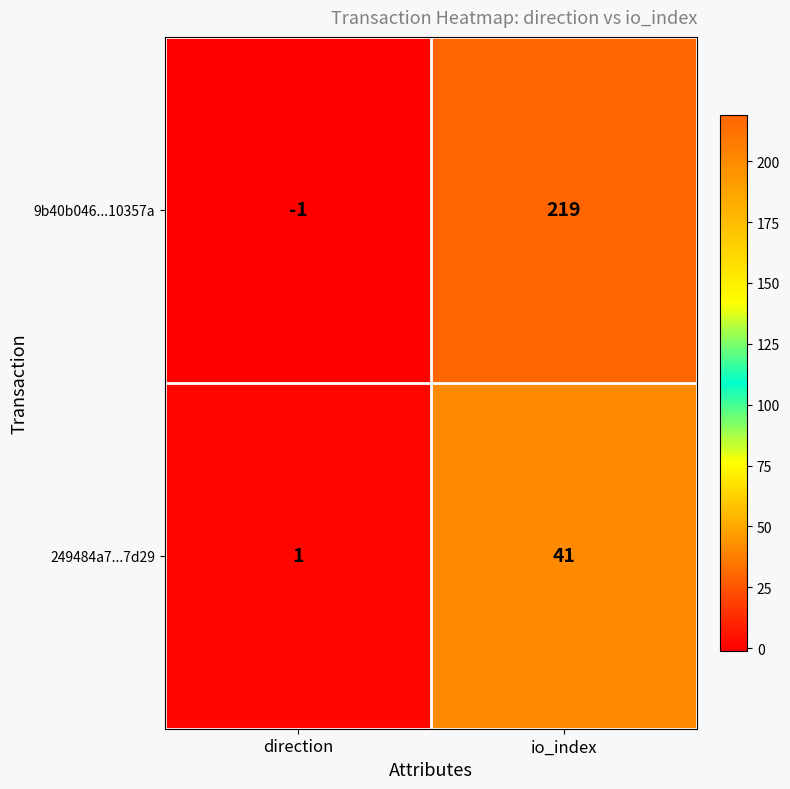

At which category is the sum across all series the highest?

io_index